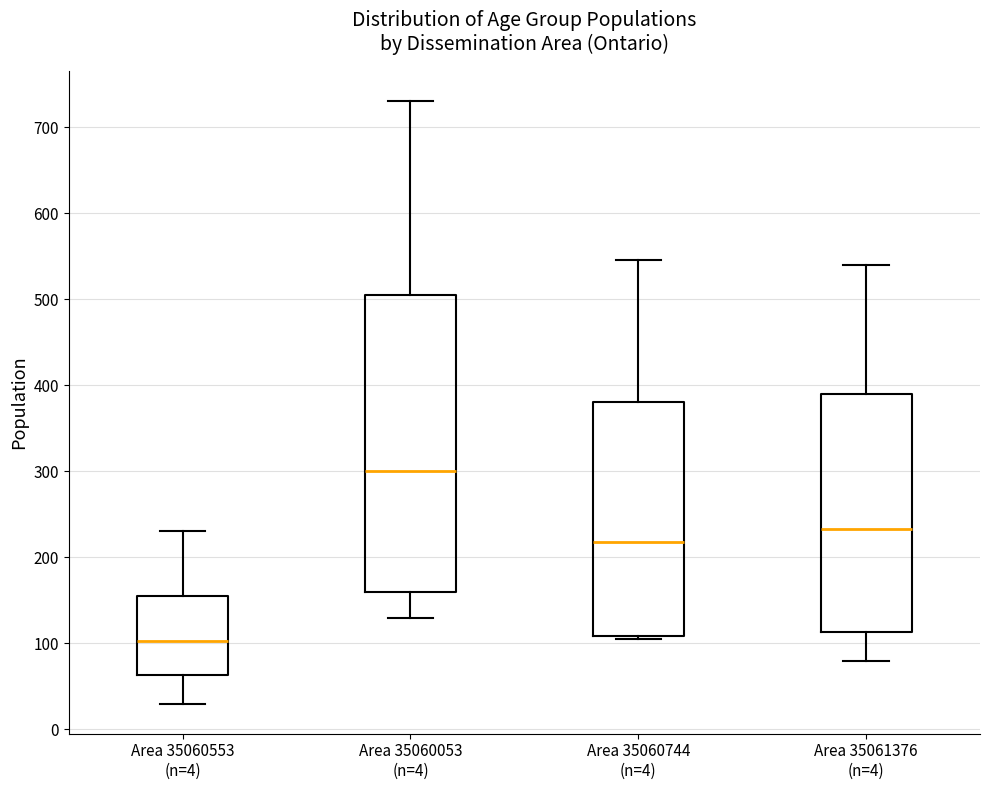

Reading left to right, transcribe this box plot: for each box, give where its median line is, the range the box spans, and where its two whiskers end, as read against the y-axis. The values are not printed on the chart, so give them approximately, as read against the axis.

Area 35060553 (n=4): median 100, box 60 to 160, whiskers 30 to 230
Area 35060053 (n=4): median 300, box 160 to 510, whiskers 130 to 730
Area 35060744 (n=4): median 220, box 110 to 380, whiskers 110 (just below the box's lower edge) to 550
Area 35061376 (n=4): median 230, box 110 to 390, whiskers 80 to 540